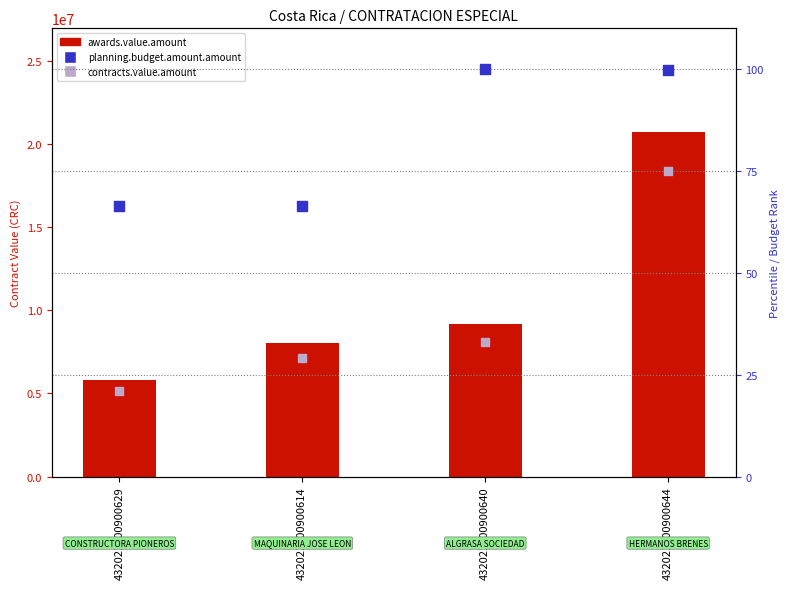

Which series reaches the minimum Y coordinate?

contracts.value.amount